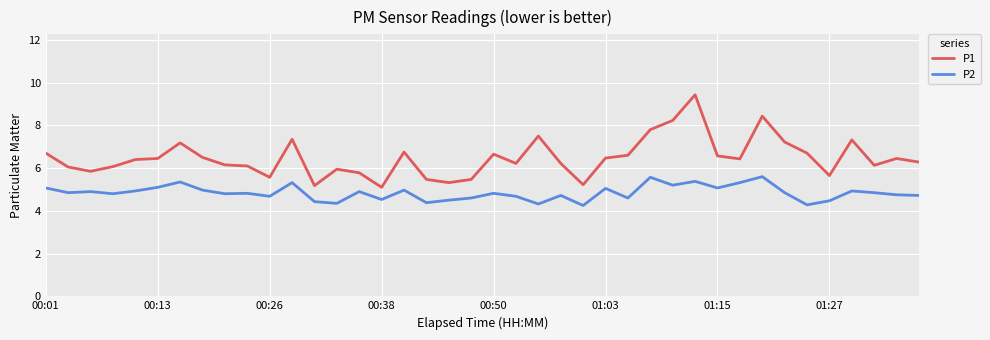

In P1, how many points are lower than both neighbors (excluding endpoints)?

10